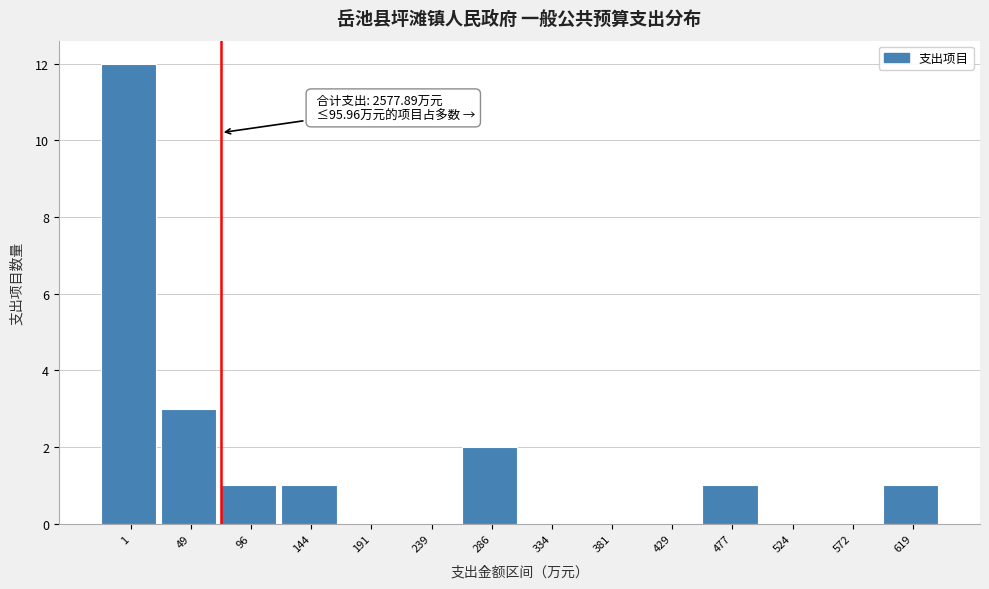

Reading left to right, extract all data points from this chart.

1=12	49=3	96=1	144=1	191=0	239=0	286=2	334=0	381=0	429=0	477=1	524=0	572=0	619=1